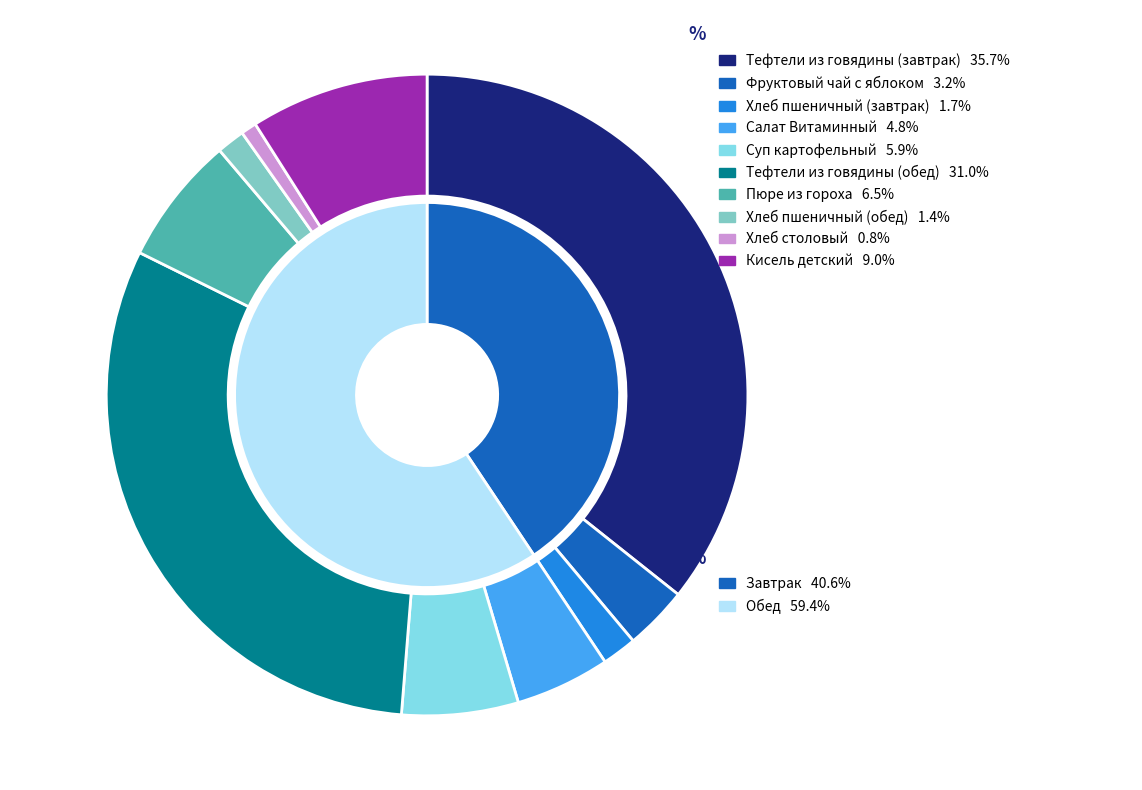

Is it true that Салат Витаминный is 5% of the pie?

True